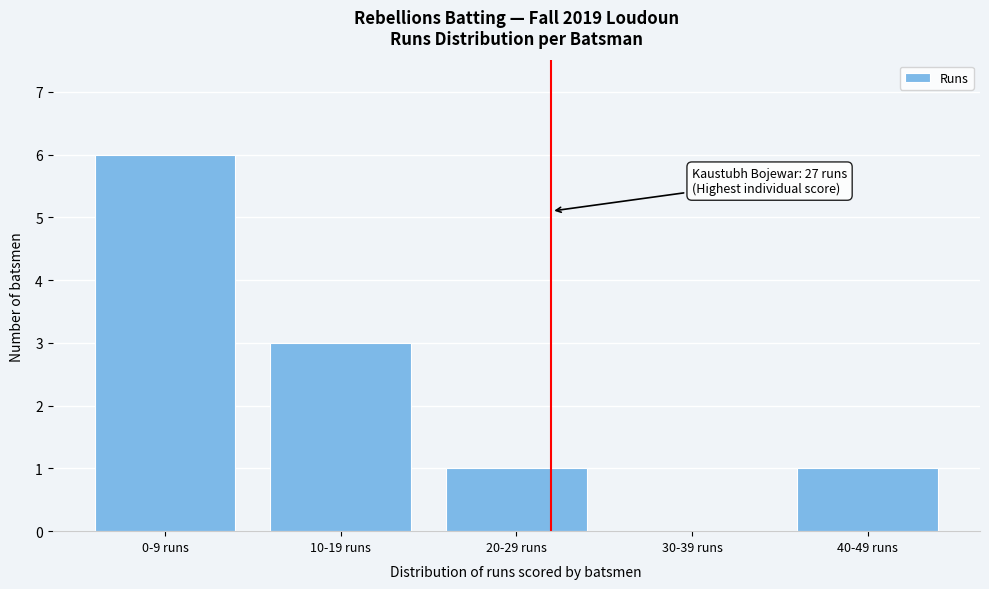

Reading left to right, extract all data points from this chart.

0-9 runs=6	10-19 runs=3	20-29 runs=1	30-39 runs=0	40-49 runs=1